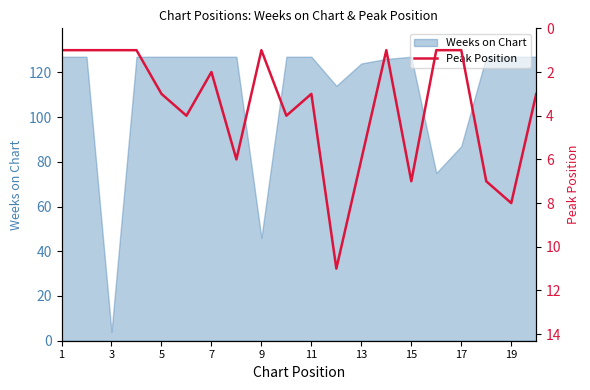

At which label does Weeks on Chart reach its minimum?

3